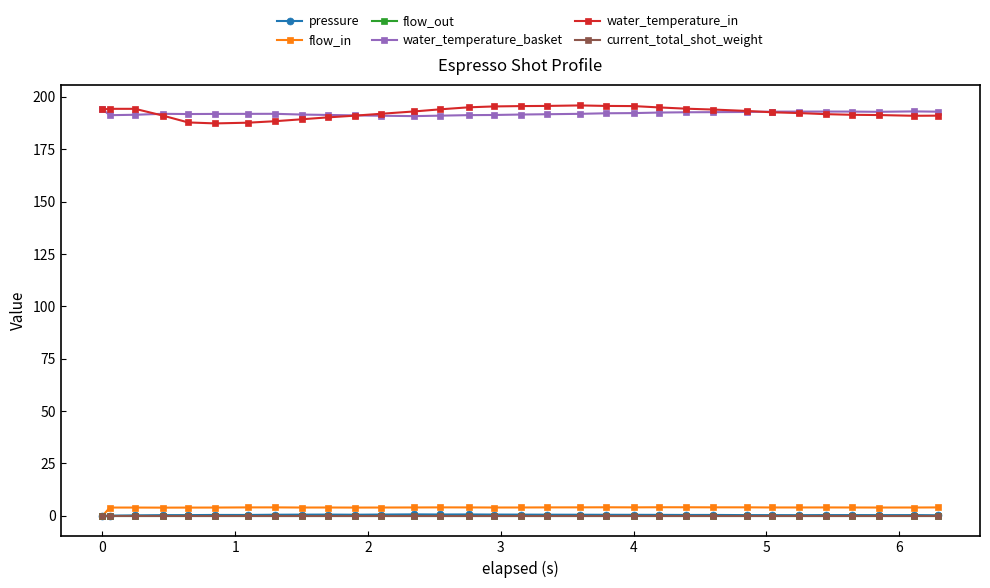

Reading right to left, what are all the values shown in this chart?

pressure: 0.3	0.3	0.3	0.4	0.4	0.3	0.3	0.3	0.4	0.4	0.5	0.5	0.5	0.5	0.6	0.6	0.6	0.7	0.7	0.7	0.6	0.5	0.6	0.6	0.5	0.4	0.4	0.3	0.3	0.2	0.1	0.0
flow_in: 4.0	4.0	4.0	4.0	4.0	4.0	4.0	4.1	4.1	4.1	4.1	4.0	4.1	4.0	4.0	4.0	4.0	4.0	4.0	4.0	4.0	4.0	4.0	4.0	4.0	4.0	4.0	3.9	3.9	4.0	4.0	0.0
flow_out: 0.0	0.0	0.0	0.0	0.0	0.0	0.0	0.0	0.0	0.0	0.0	0.0	0.0	0.0	0.0	0.0	0.0	0.0	0.0	0.0	0.0	0.0	0.0	0.0	0.0	0.0	0.0	0.0	0.0	0.0	0.0	0.0
water_temperature_basket: 192.9	193.1	192.9	193.0	193.0	193.0	192.9	192.8	192.7	192.7	192.5	192.2	192.2	191.9	191.7	191.6	191.3	191.3	191.0	190.8	191.0	191.2	191.4	191.6	191.9	191.9	191.9	191.8	191.9	191.4	191.3	194.0
water_temperature_in: 191.0	191.0	191.3	191.4	191.7	192.3	192.6	193.3	193.9	194.3	194.9	195.6	195.7	195.9	195.7	195.6	195.4	195.0	194.1	193.0	191.9	191.0	190.2	189.3	188.4	187.7	187.3	187.8	191.1	194.3	194.3	194.0
current_total_shot_weight: 0.0	0.0	0.0	0.0	0.0	0.0	0.0	0.0	0.0	0.0	0.0	0.0	0.0	0.0	0.0	0.0	0.0	0.0	0.0	0.0	0.0	0.0	0.0	0.0	0.0	0.0	0.0	0.0	0.0	0.0	0.0	0.0